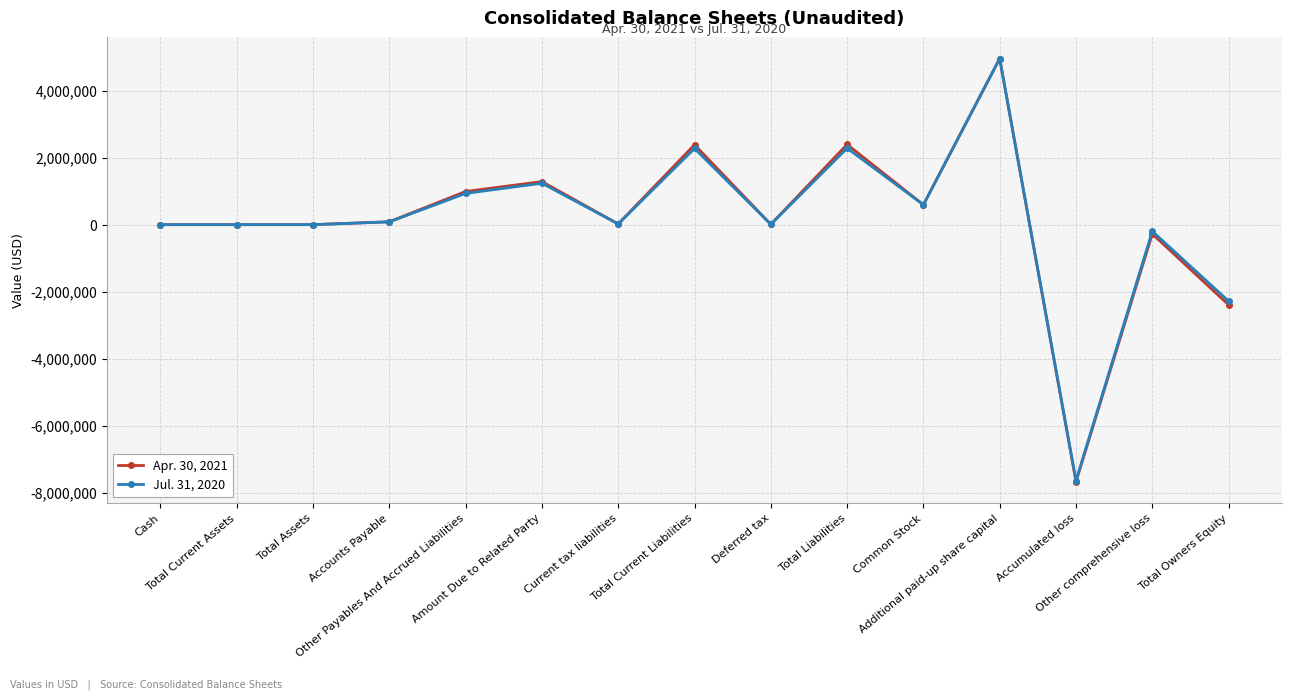

What is the approximate value of Jul. 31, 2020 at Cash, to the nearest 50?

550